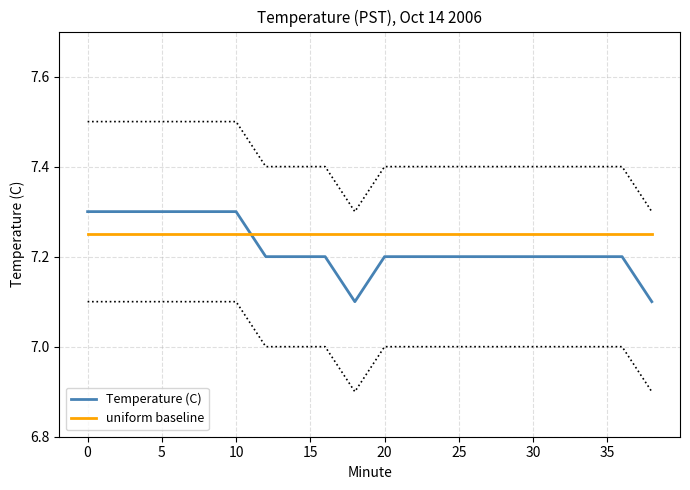

Reading left to right, extract all data points from this chart.

Temperature (C): 7.3	7.3	7.3	7.3	7.3	7.3	7.2	7.2	7.2	7.1	7.2	7.2	7.2	7.2	7.2	7.2	7.2	7.2	7.2	7.1
uniform baseline: 7.2	7.2	7.2	7.2	7.2	7.2	7.2	7.2	7.2	7.2	7.2	7.2	7.2	7.2	7.2	7.2	7.2	7.2	7.2	7.2